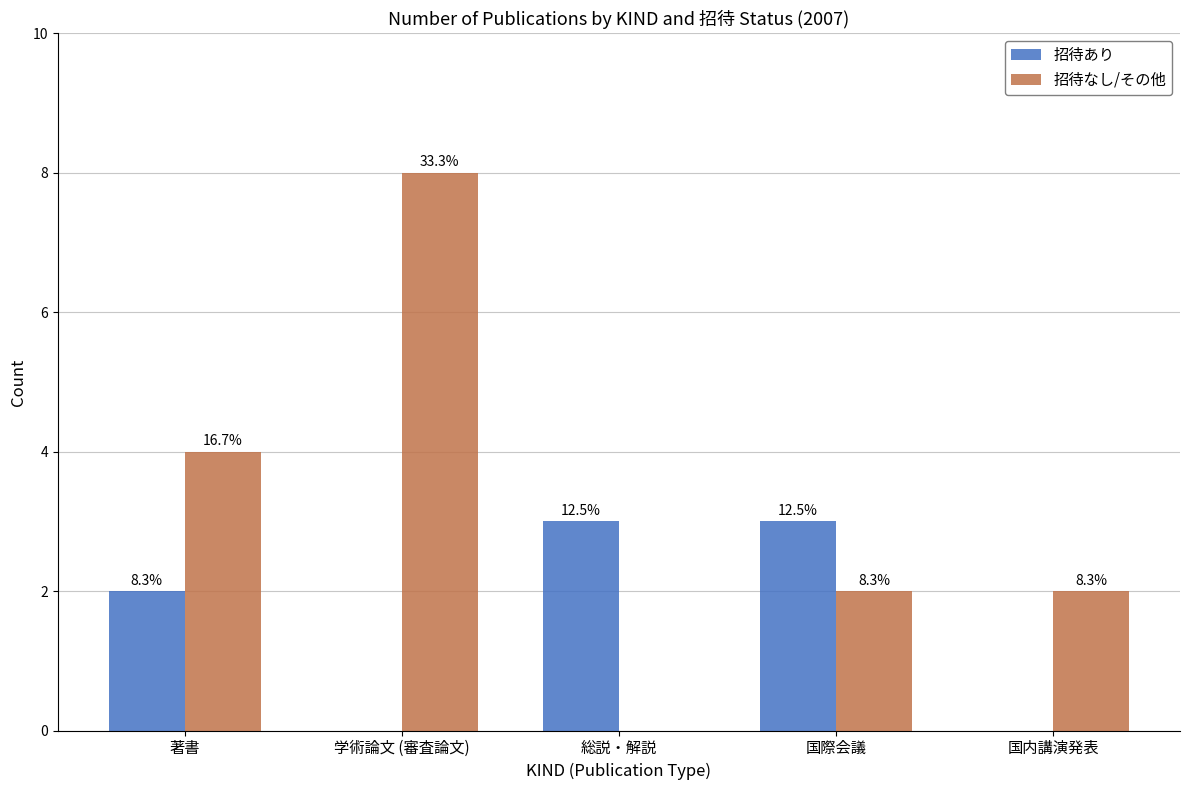

Which series has the widest spread of values?

招待なし/その他